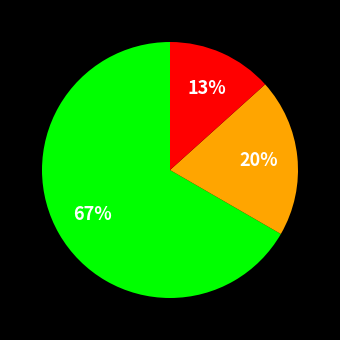

To the nearest percent, what is the average slice percentage?

33%